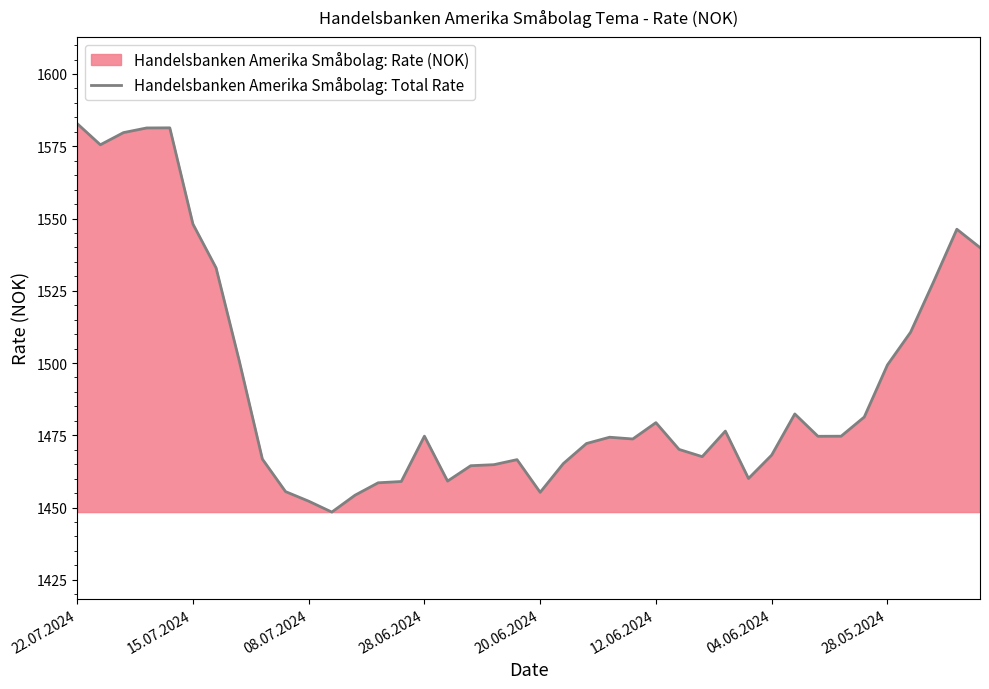

What is the greatest value displayed?

1582.8